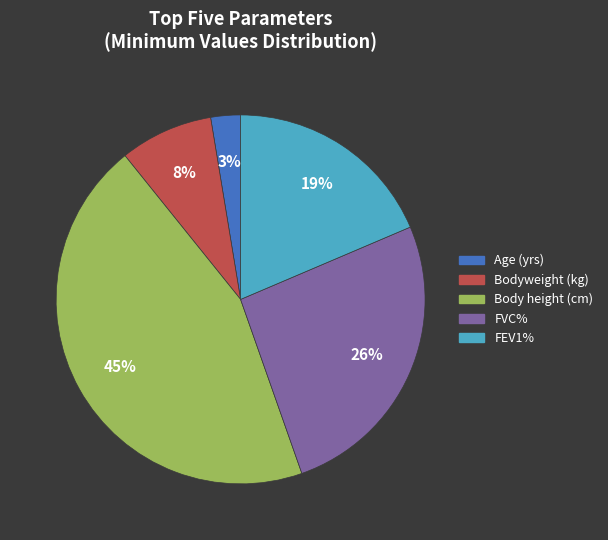

To the nearest percent, what is the average slice percentage?

20%